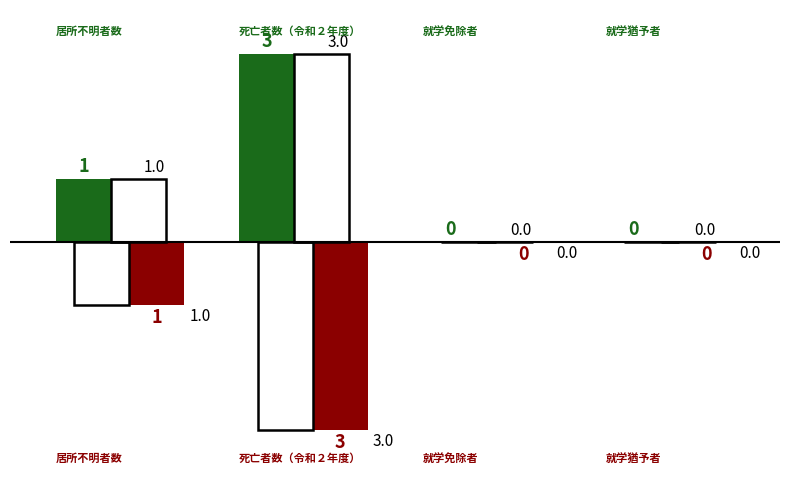

Are the bars grouped side by side (vs. stacked)?

Yes